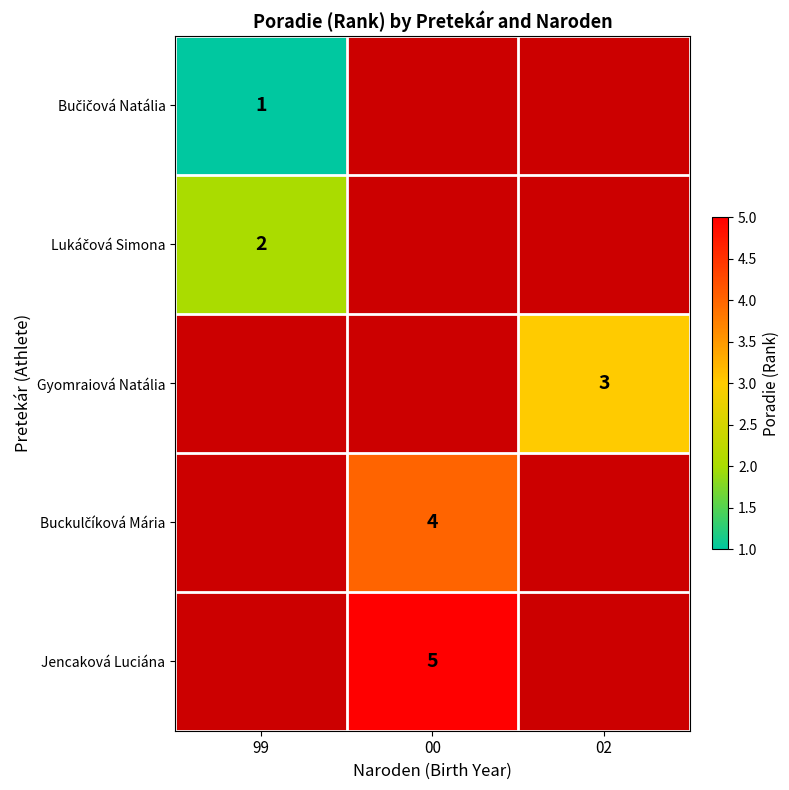

The Jencaková Luciána series shows 5 at 00. True or false?

True